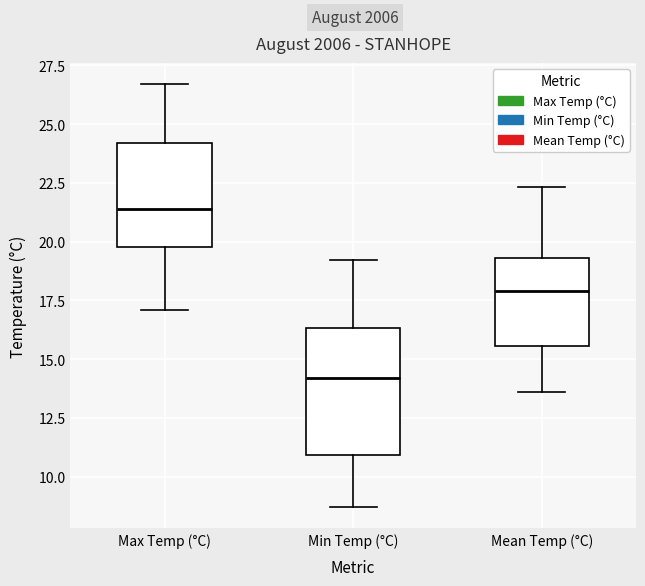

Reading left to right, read every box against the y-axis: the position of its median line, the range the box covers, and the ends of its whiskers. The values are not printed on the chart, so give them approximately, as read against the axis.

Max Temp (°C): median 21.5, box 20.0 to 24.0, whiskers 17.0 to 26.5
Min Temp (°C): median 14.0, box 11.0 to 16.5, whiskers 8.5 to 19.0
Mean Temp (°C): median 18.0, box 15.5 to 19.5, whiskers 13.5 to 22.5